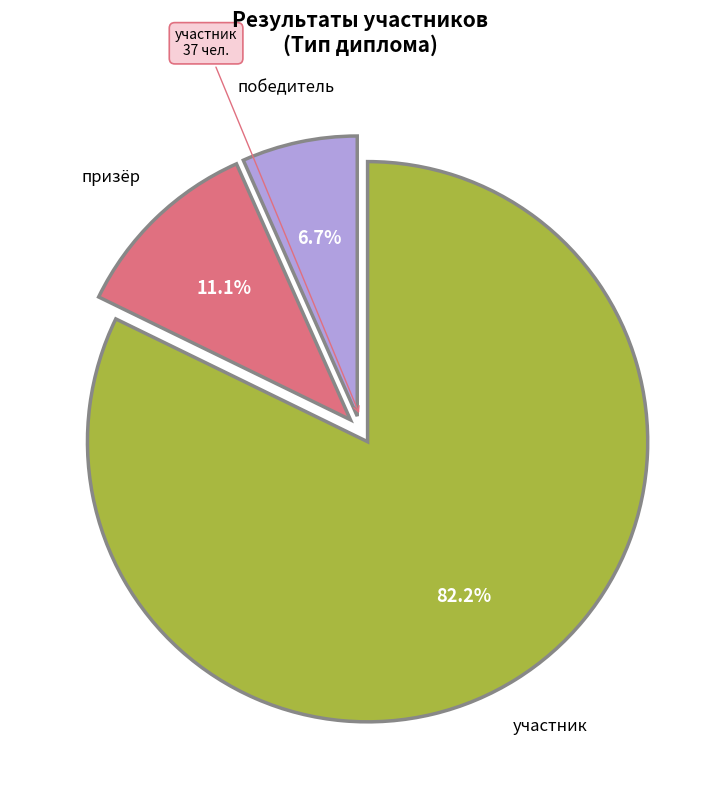

To the nearest percent, what is the average slice percentage?

33%